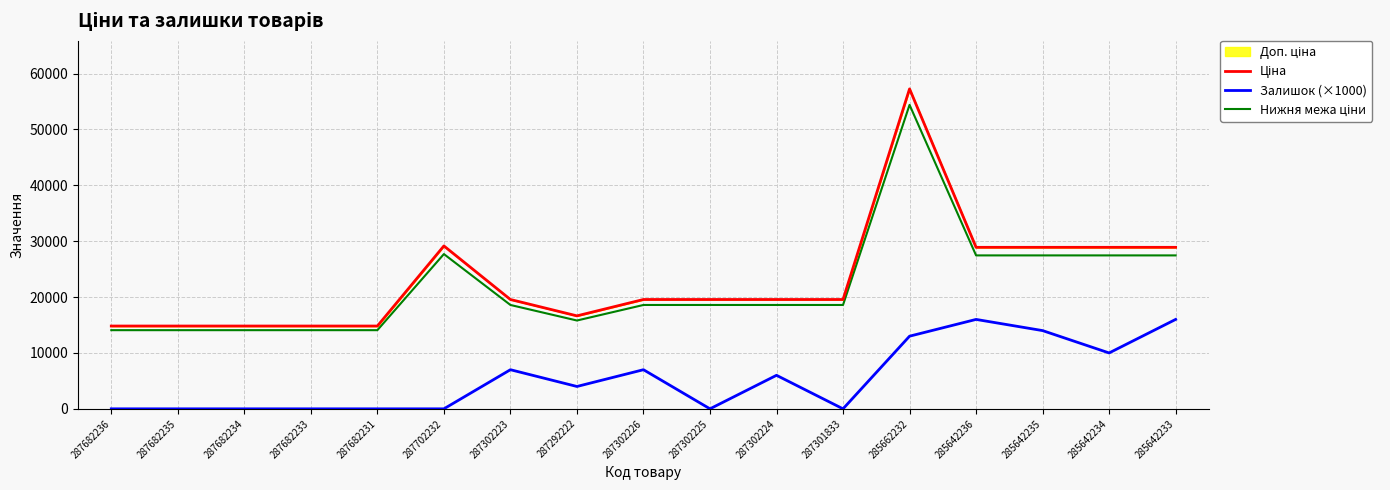

Rank the series at 285642235 from lowest to highest value.

Залишок (×1000), Нижня межа ціни, Ціна